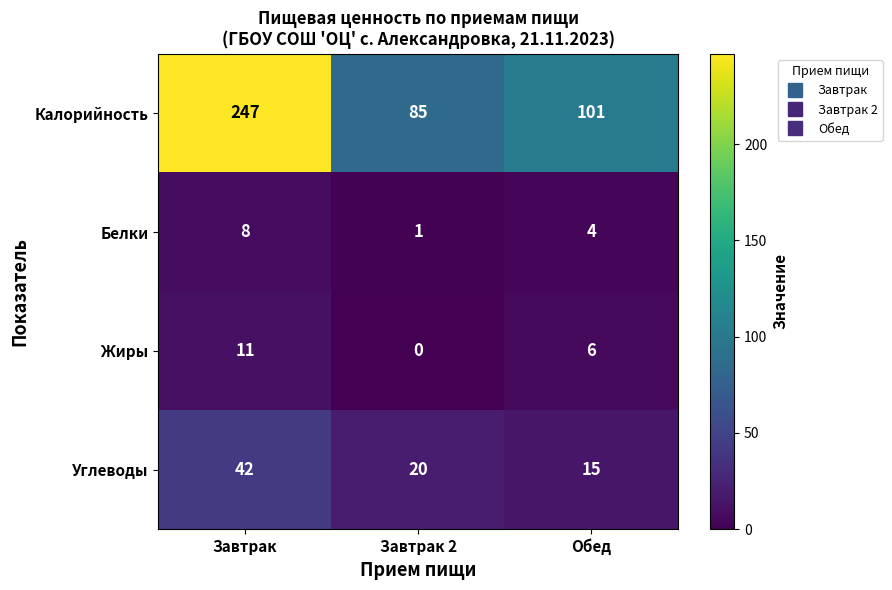

What is the difference between the maximum and second lowest values in the Углеводы series?

22